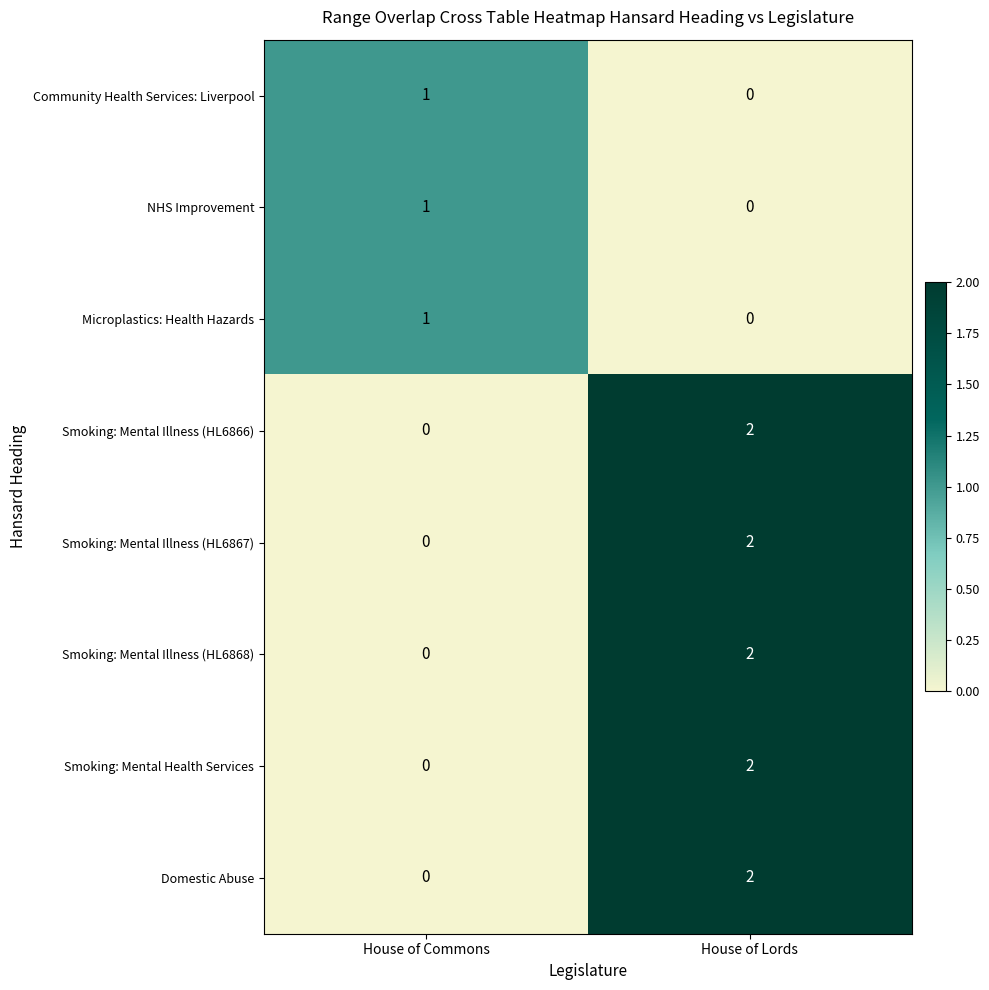

Is it true that Smoking: Mental Illness (HL6867) equals 2 at House of Lords?

True